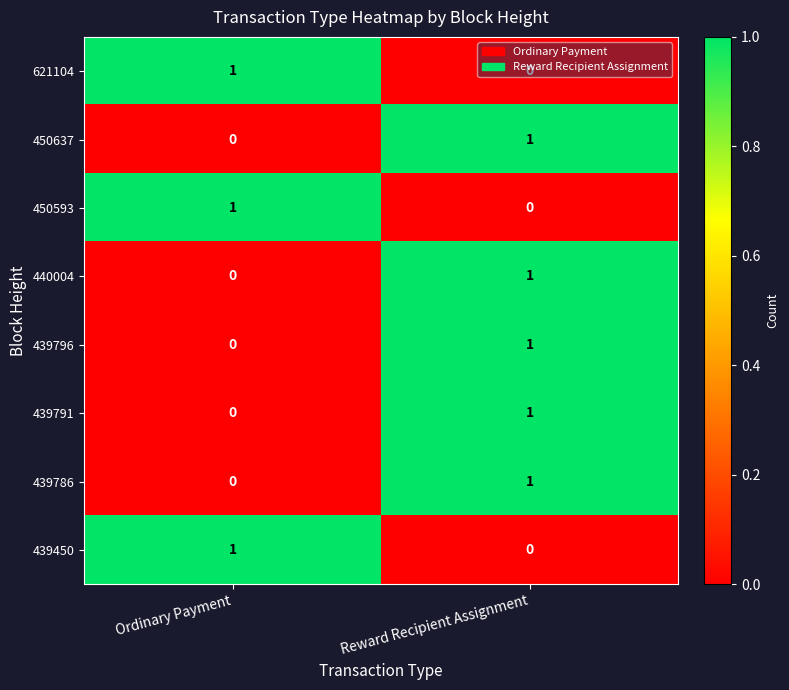

At which category is the sum across all series the highest?

Reward Recipient Assignment